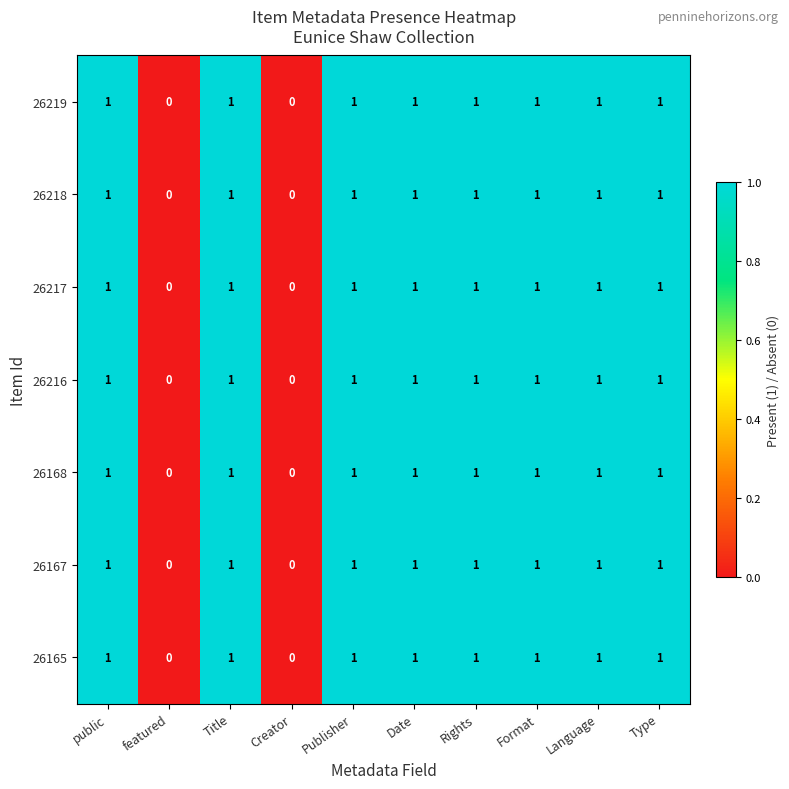

Is it true that 26219 equals 0 at Creator?

True